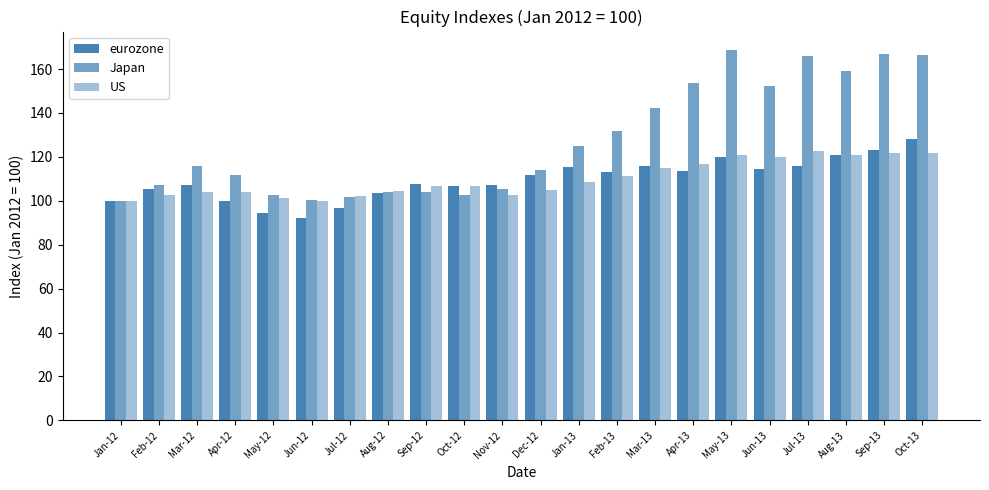

Which category has the highest value in the Japan series?

May-13